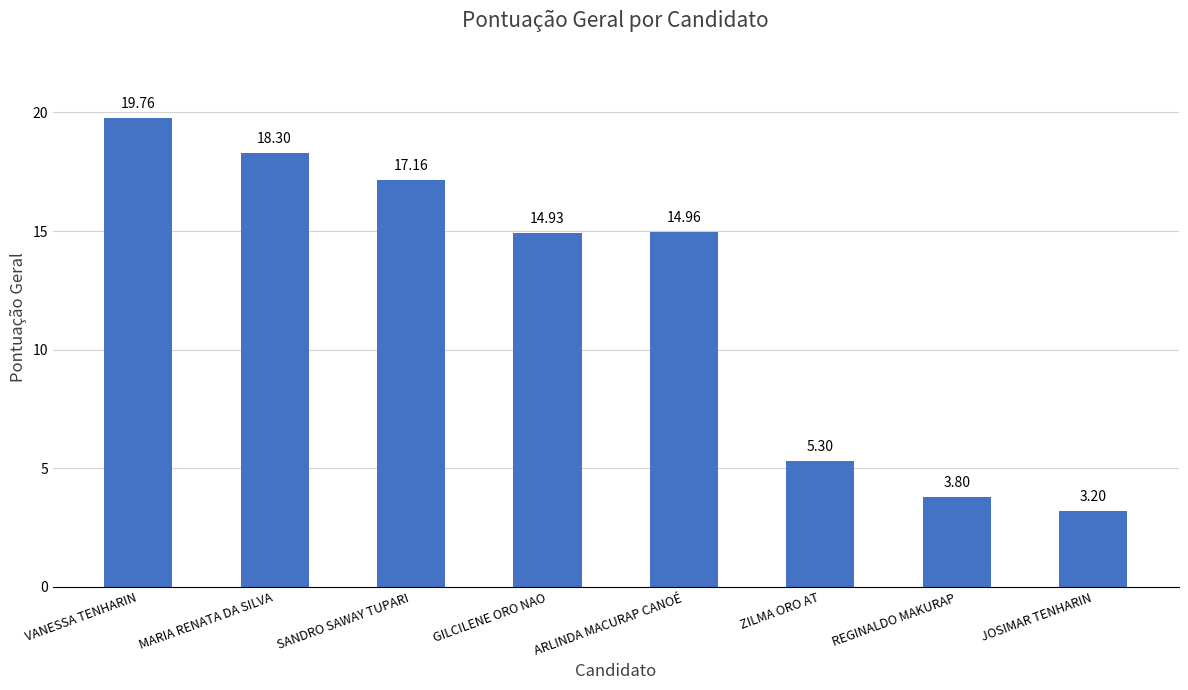

At which category does the chart reach its minimum across all series?

JOSIMAR TENHARIN